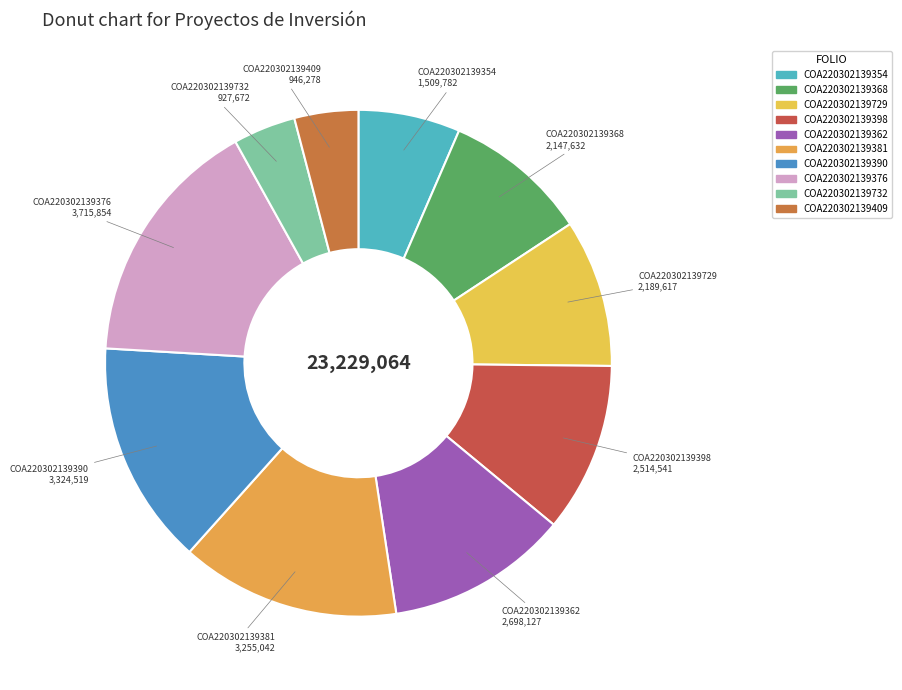

Which category has the smallest portion of the pie?

COA220302139732